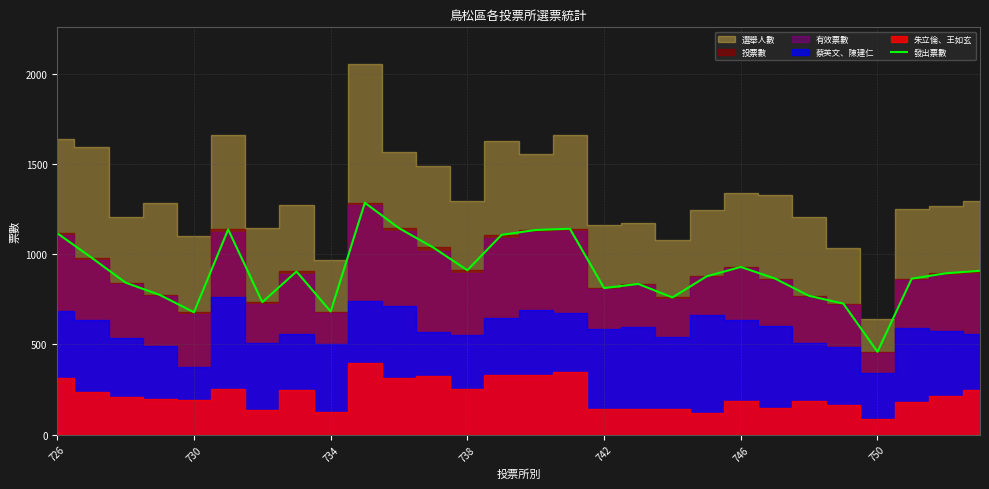

At which label does 發出票數 reach its minimum?

750